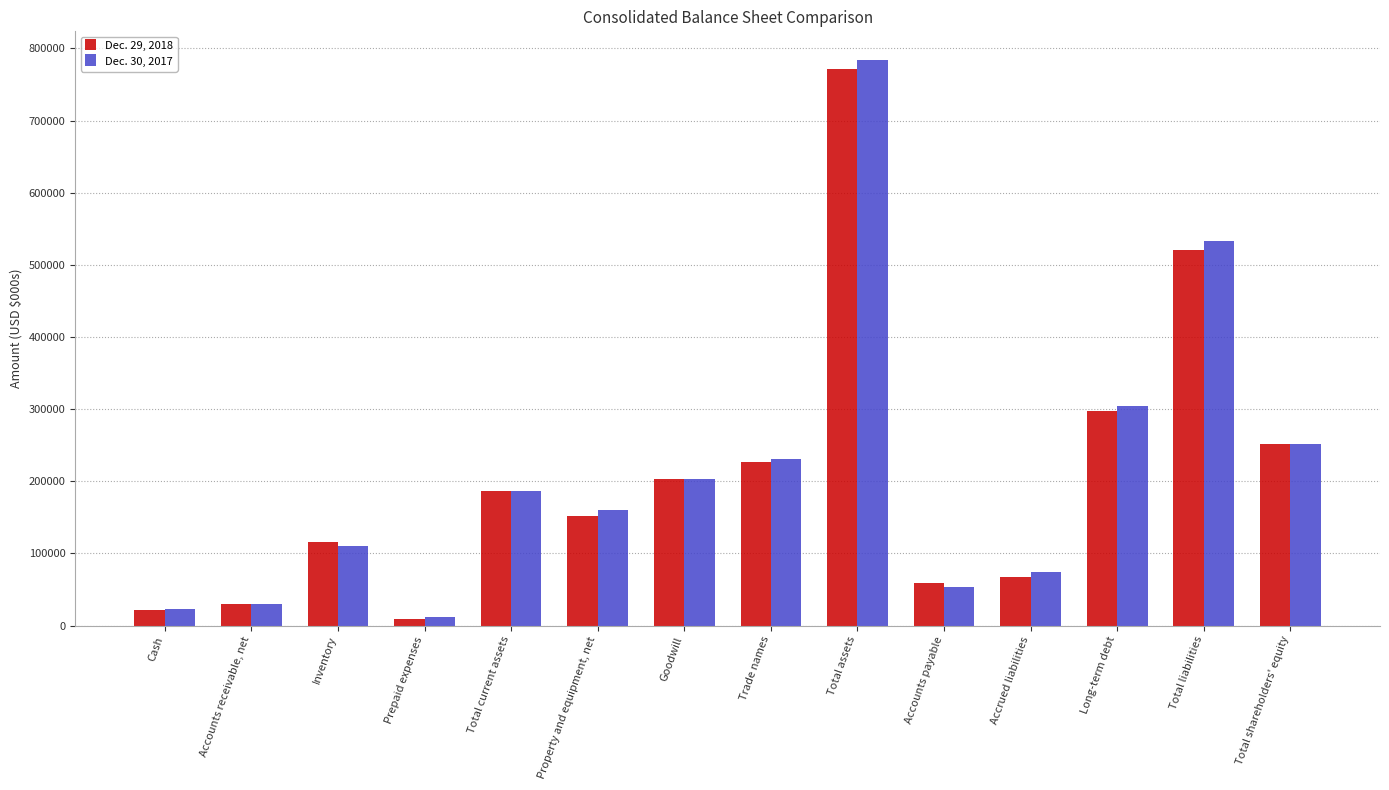

List the labels in order of Dec. 29, 2018 value, smallest first.

Prepaid expenses, Cash, Accounts receivable, net, Accounts payable, Accrued liabilities, Inventory, Property and equipment, net, Total current assets, Goodwill, Trade names, Total shareholders' equity, Long-term debt, Total liabilities, Total assets